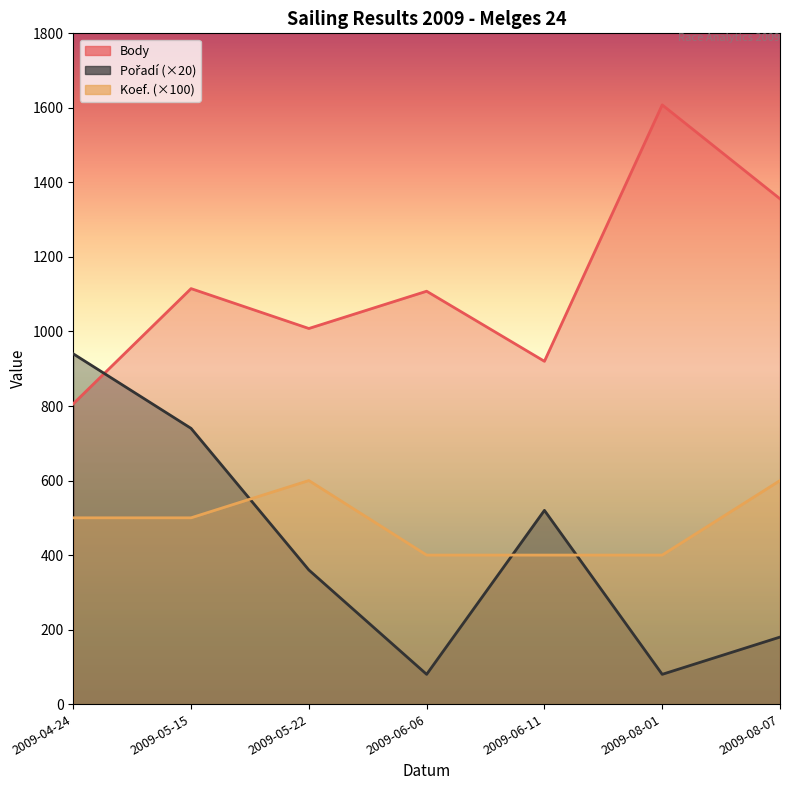

True or false: Body and Pořadí cross at least once.

True